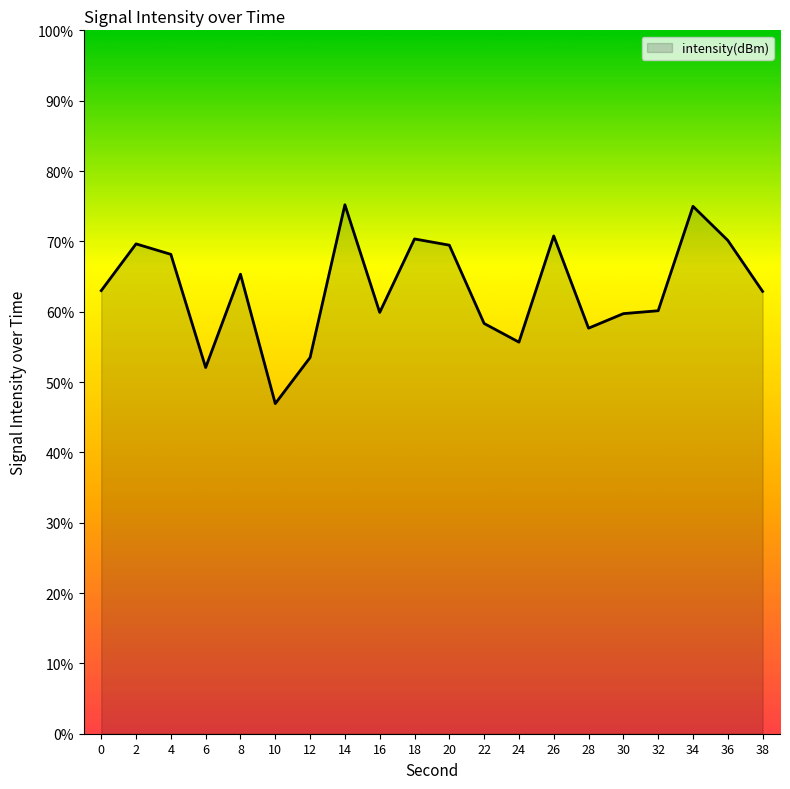

Which category has the lowest value across all series?

10